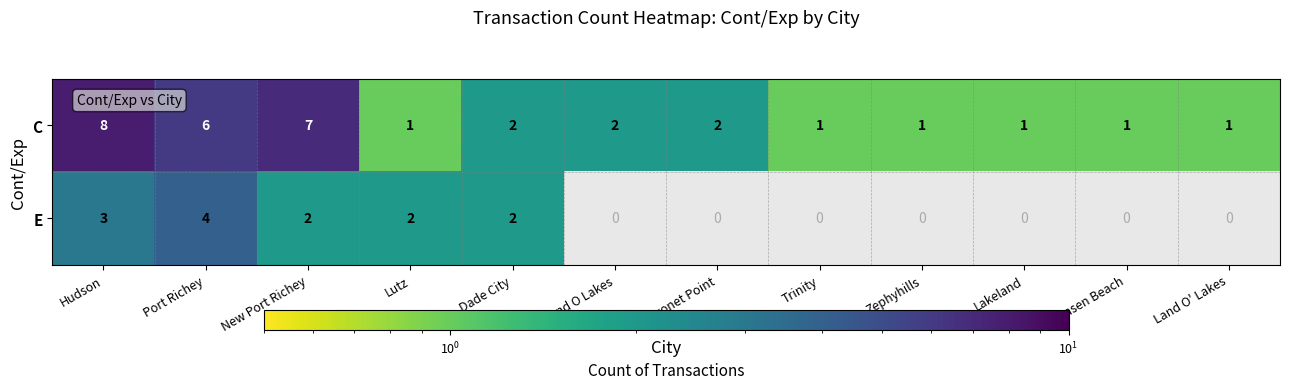

What is the difference between the maximum and minimum values in the C series?

7